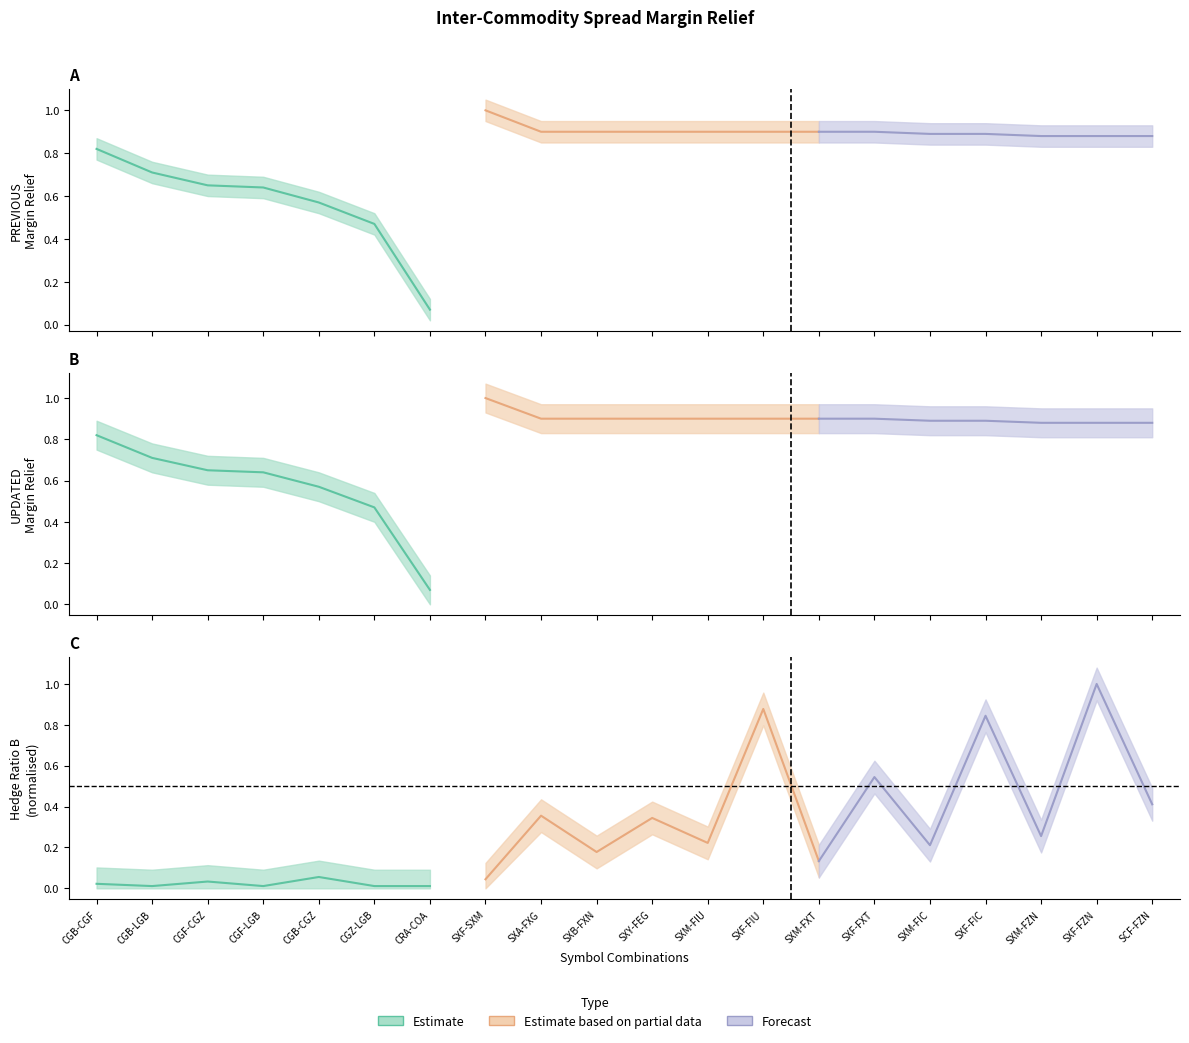

How many lines are shown in the chart?

3